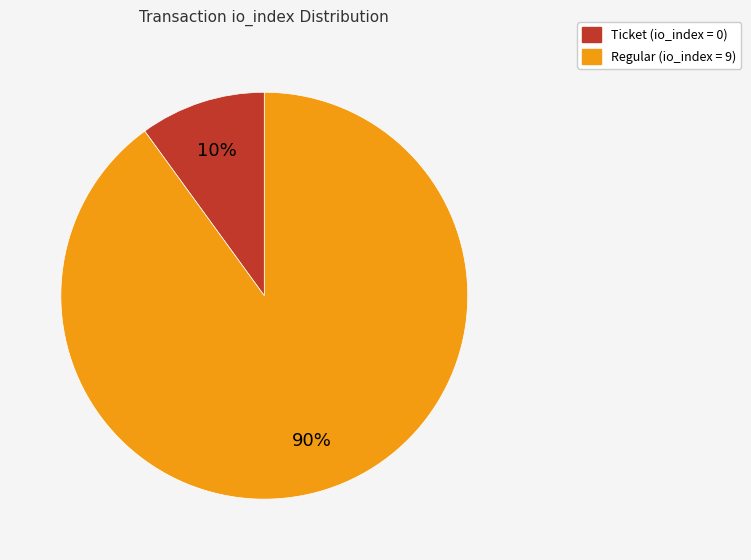

Does any single category account for the majority?

Yes